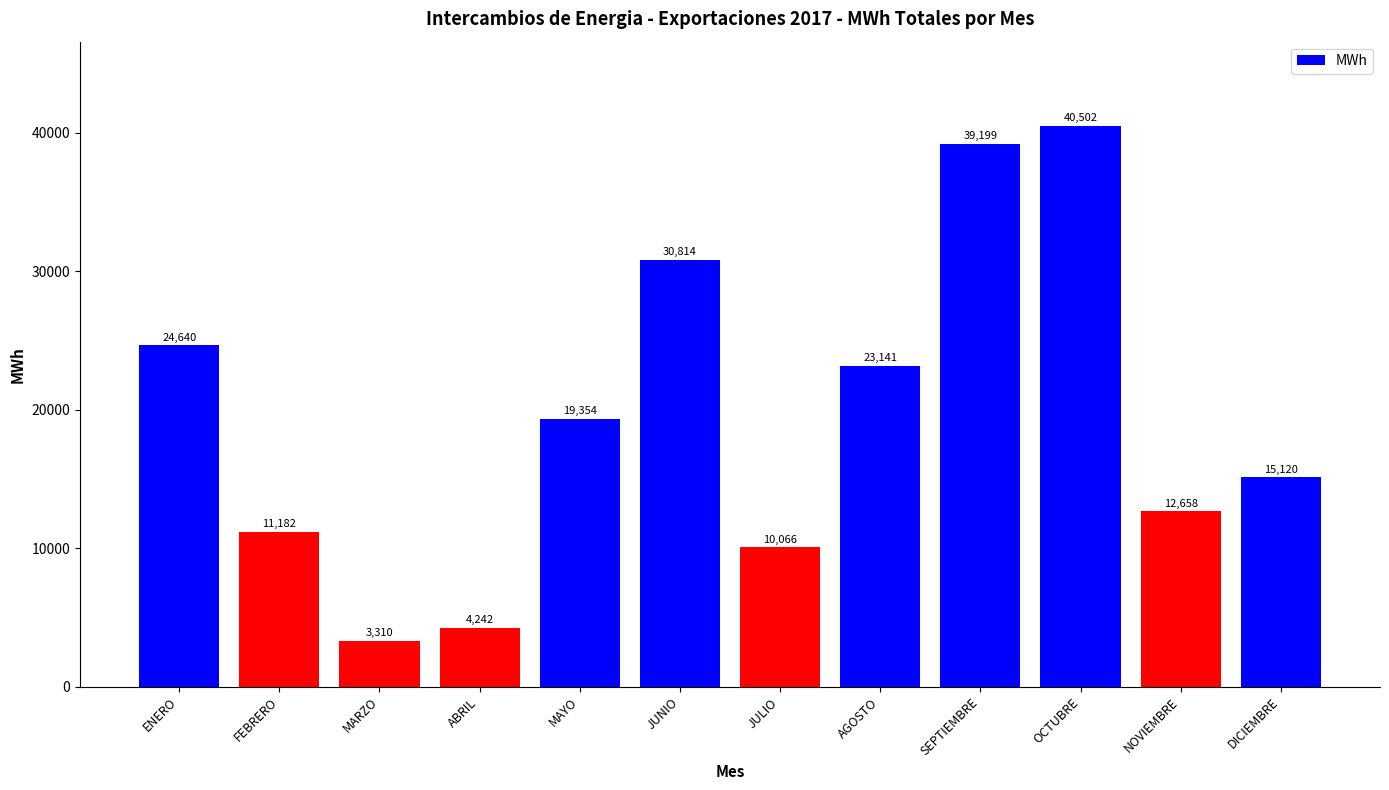

What is the difference between the maximum and minimum values?

37192.2